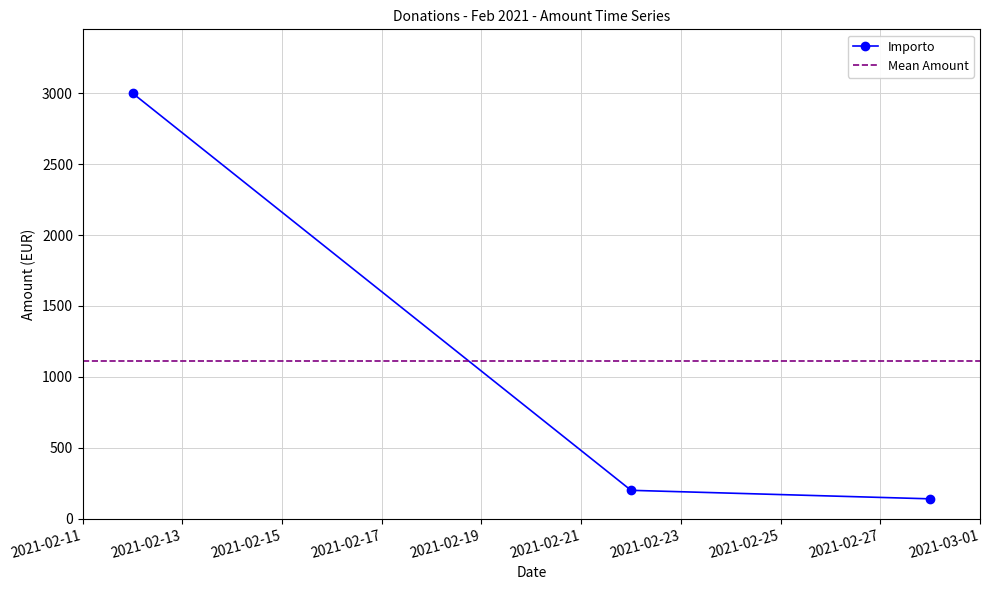

List the labels in order of value, largest first.

2021-02-12, 2021-02-22, 2021-02-28